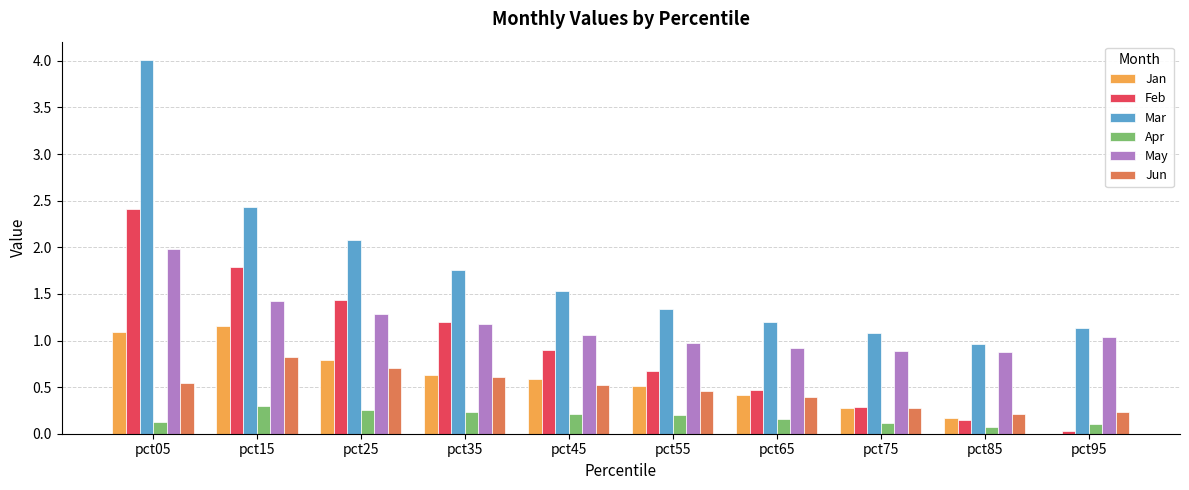

What is the average value of the Apr series?

0.2